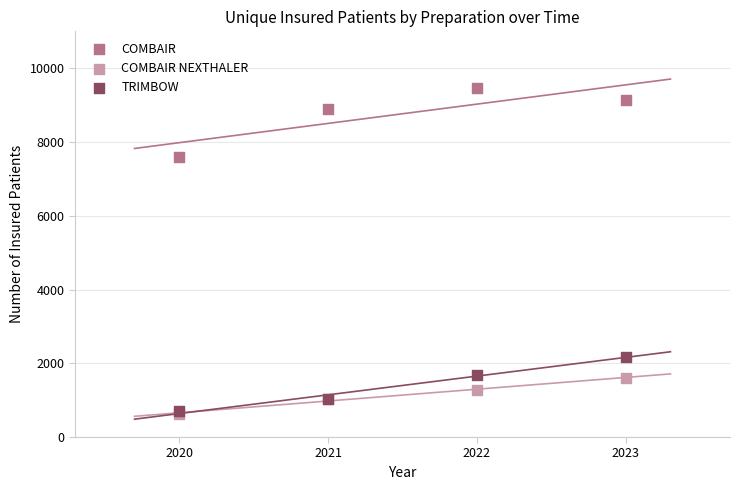

Across all series, what Y value is closest to 5035?

7585